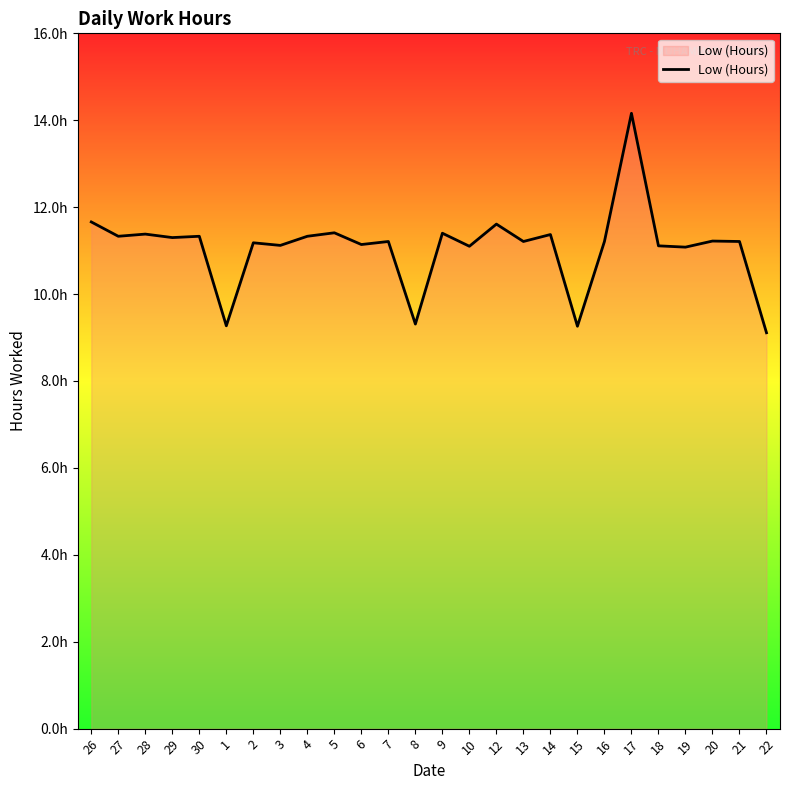

Which category has the highest value across all series?

17